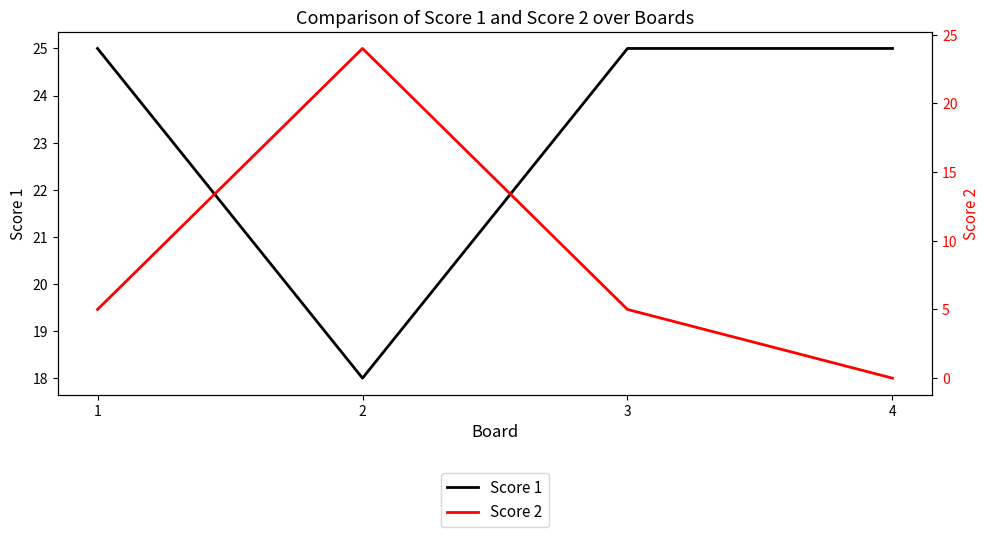

Reading left to right, extract all data points from this chart.

Score 1: 1=25	2=18	3=25	4=25
Score 2: 1=5	2=24	3=5	4=0